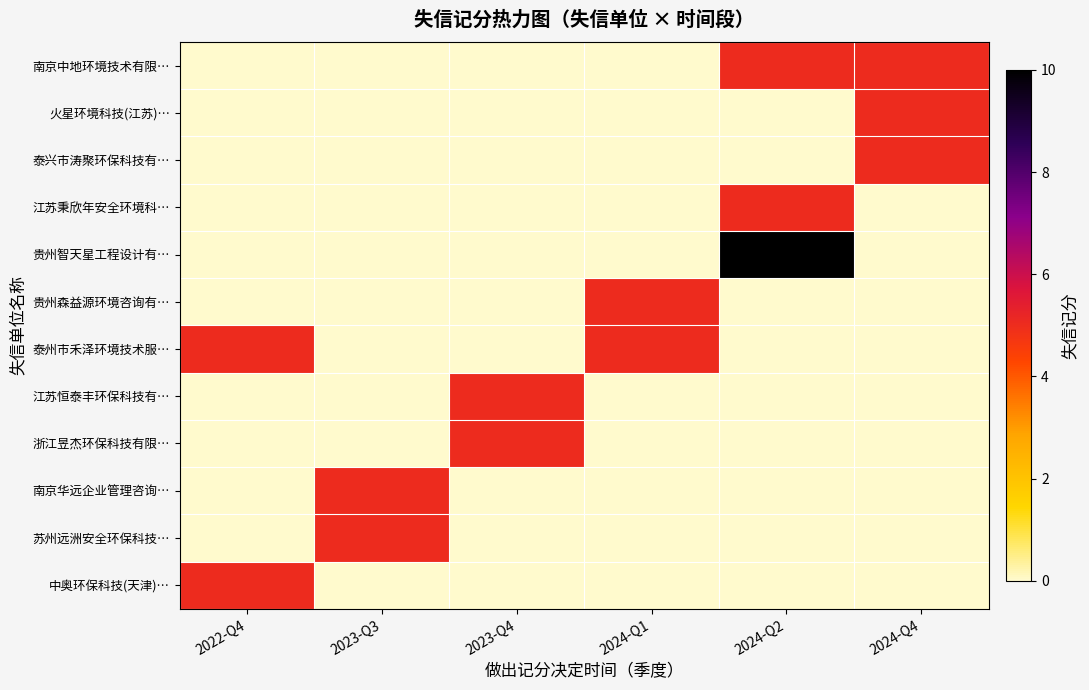

Reading left to right, list all the values displayed in this chart.

南京中地环境技术有限…: 2022-Q4=0	2023-Q3=0	2023-Q4=0	2024-Q1=0	2024-Q2=5	2024-Q4=5
火星环境科技(江苏)…: 2022-Q4=0	2023-Q3=0	2023-Q4=0	2024-Q1=0	2024-Q2=0	2024-Q4=5
泰兴市涛聚环保科技有…: 2022-Q4=0	2023-Q3=0	2023-Q4=0	2024-Q1=0	2024-Q2=0	2024-Q4=5
江苏秉欣年安全环境科…: 2022-Q4=0	2023-Q3=0	2023-Q4=0	2024-Q1=0	2024-Q2=5	2024-Q4=0
贵州智天星工程设计有…: 2022-Q4=0	2023-Q3=0	2023-Q4=0	2024-Q1=0	2024-Q2=10	2024-Q4=0
贵州森益源环境咨询有…: 2022-Q4=0	2023-Q3=0	2023-Q4=0	2024-Q1=5	2024-Q2=0	2024-Q4=0
泰州市禾泽环境技术服…: 2022-Q4=5	2023-Q3=0	2023-Q4=0	2024-Q1=5	2024-Q2=0	2024-Q4=0
江苏恒泰丰环保科技有…: 2022-Q4=0	2023-Q3=0	2023-Q4=5	2024-Q1=0	2024-Q2=0	2024-Q4=0
浙江昱杰环保科技有限…: 2022-Q4=0	2023-Q3=0	2023-Q4=5	2024-Q1=0	2024-Q2=0	2024-Q4=0
南京华远企业管理咨询…: 2022-Q4=0	2023-Q3=5	2023-Q4=0	2024-Q1=0	2024-Q2=0	2024-Q4=0
苏州远洲安全环保科技…: 2022-Q4=0	2023-Q3=5	2023-Q4=0	2024-Q1=0	2024-Q2=0	2024-Q4=0
中奥环保科技(天津)…: 2022-Q4=5	2023-Q3=0	2023-Q4=0	2024-Q1=0	2024-Q2=0	2024-Q4=0